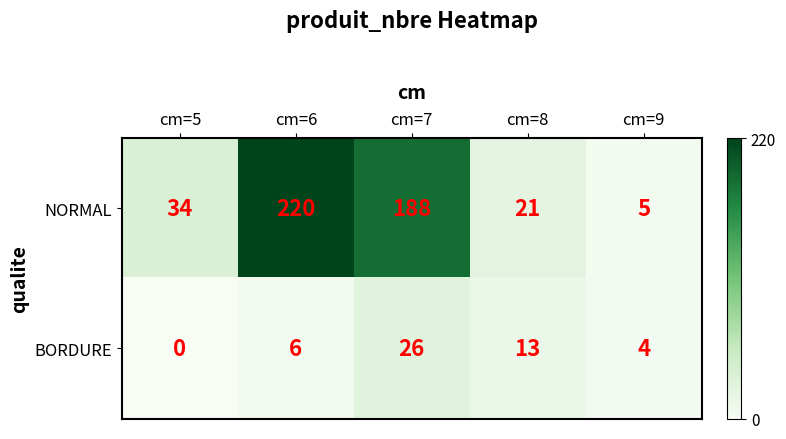

At cm=6, list the series in order from smallest to largest.

BORDURE, NORMAL